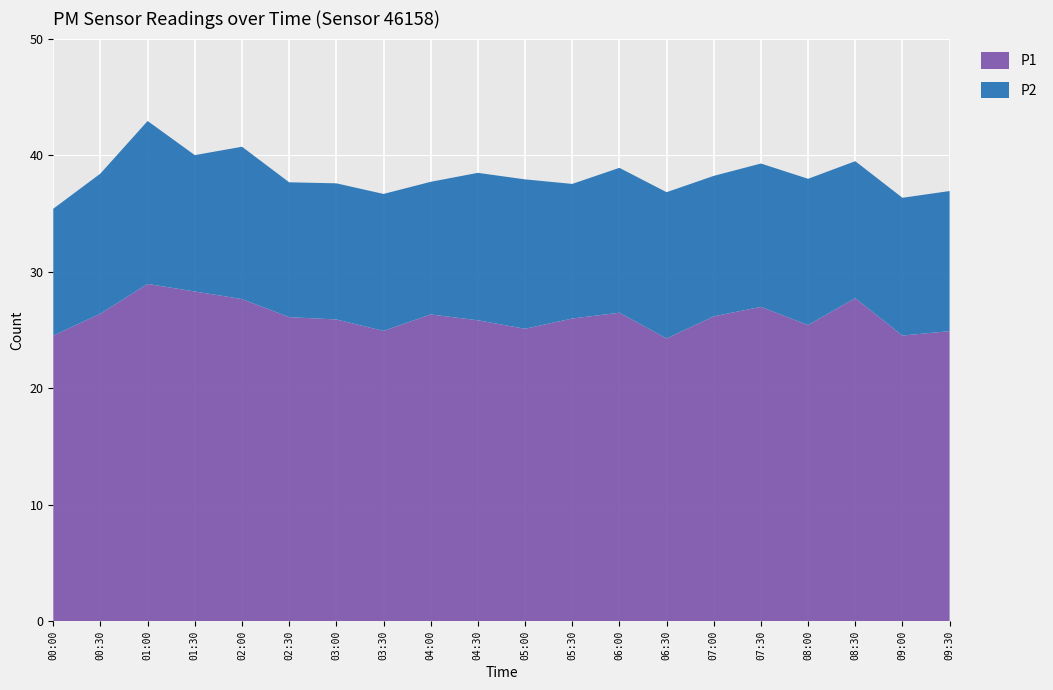

Reading left to right, extract all data points from this chart.

P1: 00:00=24.5	00:30=26.4	01:00=28.9	01:30=28.3	02:00=27.6	02:30=26.1	03:00=25.9	03:30=24.9	04:00=26.3	04:30=25.8	05:00=25.1	05:30=26.0	06:00=26.5	06:30=24.3	07:00=26.2	07:30=27.0	08:00=25.4	08:30=27.7	09:00=24.5	09:30=24.9
P2: 00:00=10.9	00:30=12.0	01:00=14.0	01:30=11.7	02:00=13.1	02:30=11.6	03:00=11.7	03:30=11.8	04:00=11.4	04:30=12.7	05:00=12.8	05:30=11.6	06:00=12.4	06:30=12.6	07:00=12.1	07:30=12.3	08:00=12.6	08:30=11.8	09:00=11.8	09:30=12.0